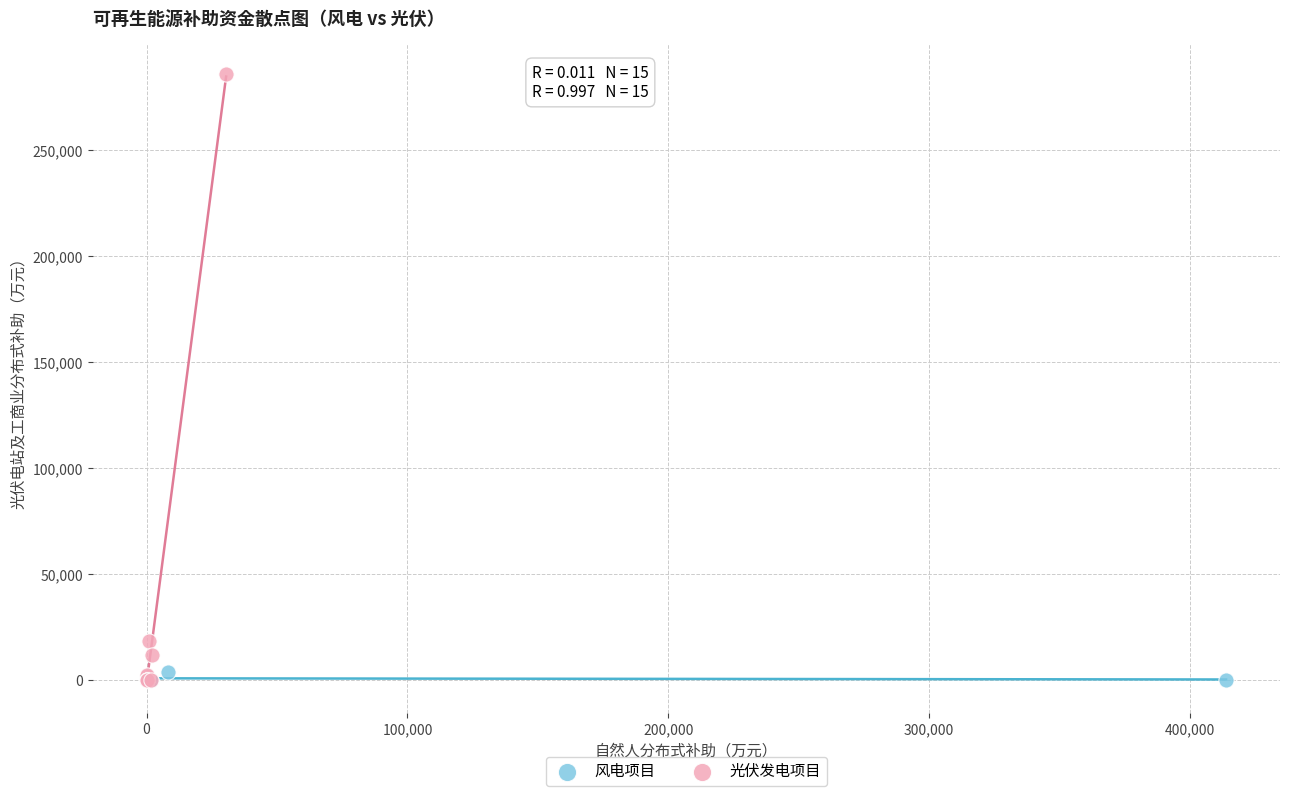

Which series contains the highest Y value?

光伏发电项目